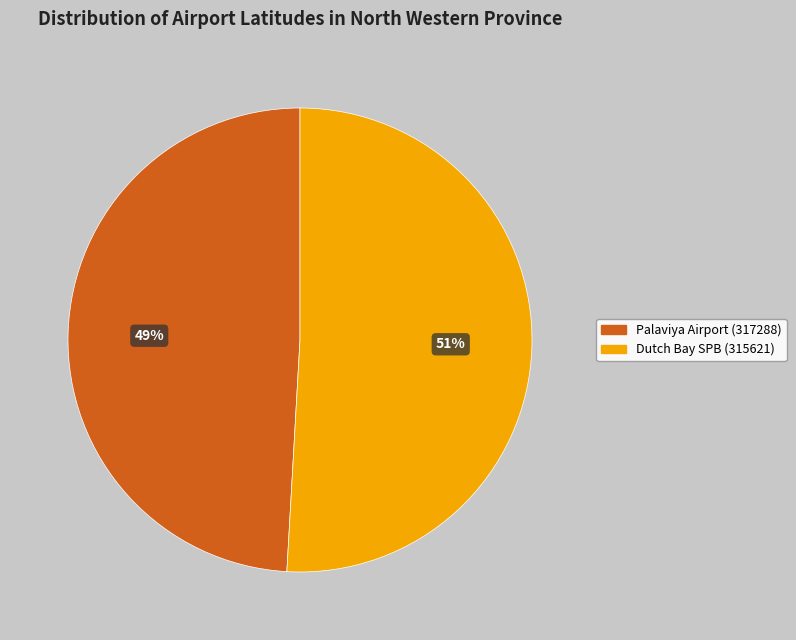

Combined, do Palaviya Airport (317288) and Dutch Bay SPB (315621) account for over 50%?

Yes